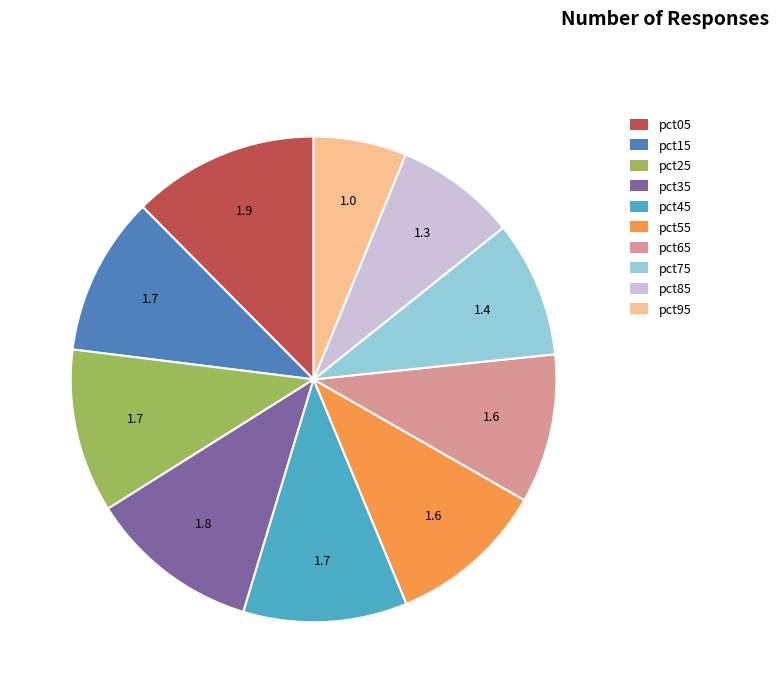

What is the smallest slice in the pie chart?

pct95